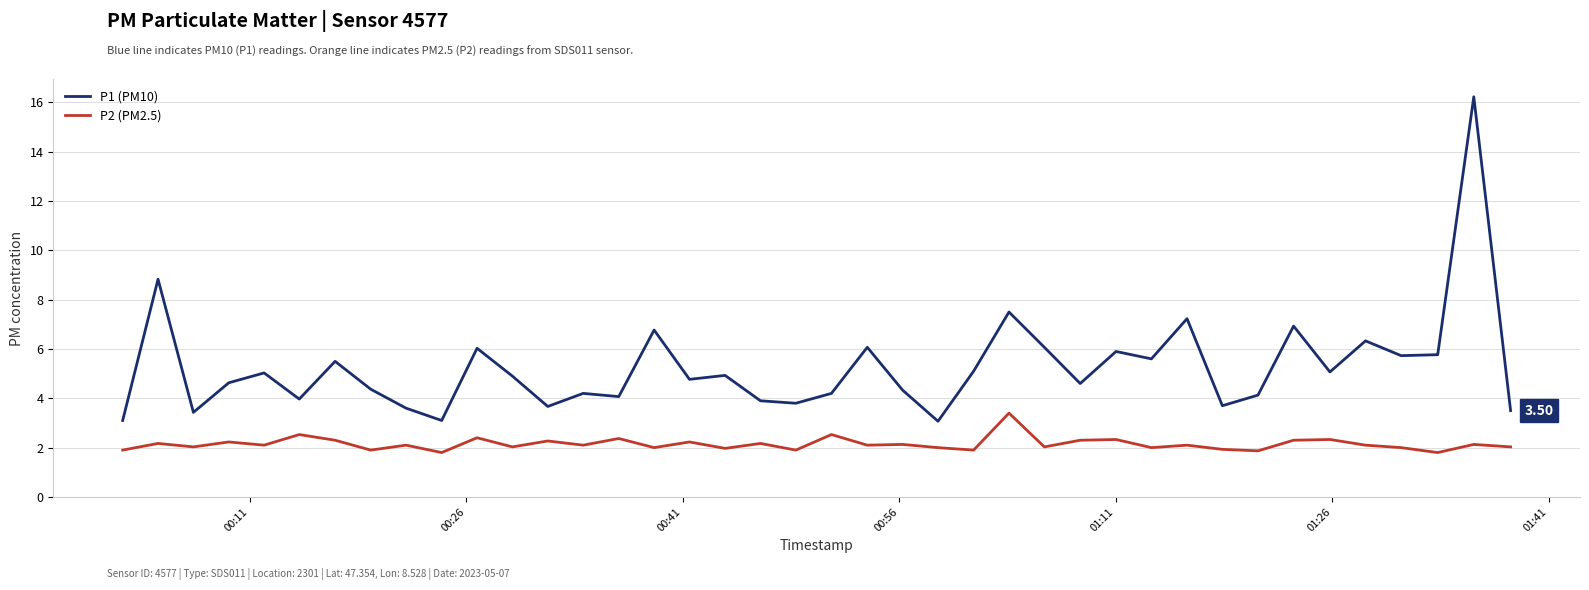

Which series has the largest range (max minus min)?

P1 (PM10)